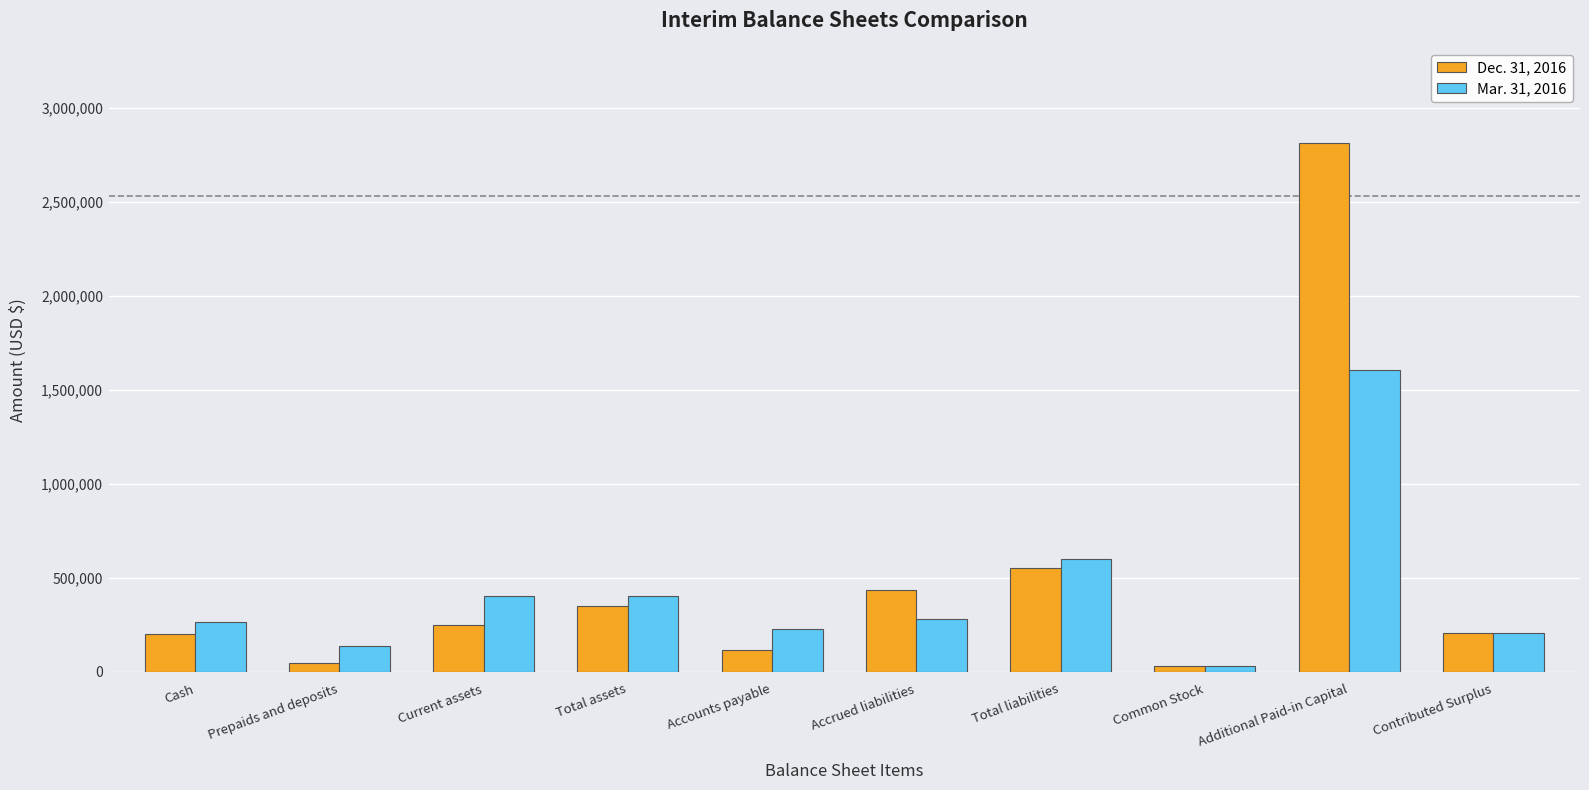

True or false: Mar. 31, 2016 has a value of 226619 at Accounts payable.

True